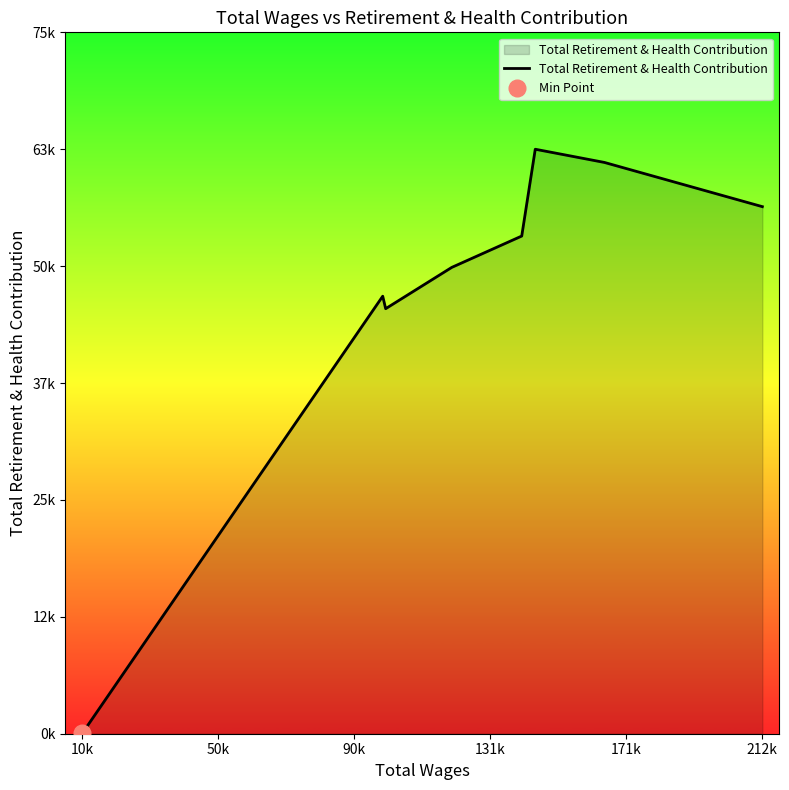

Does the chart have visible grid lines?

No